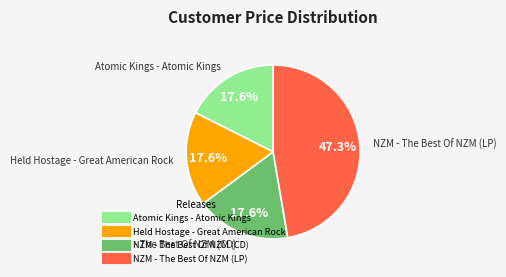

To the nearest percent, what is the difference between the NZM - The Best Of NZM (LP) and Held Hostage - Great American Rock slice percentages?

30%